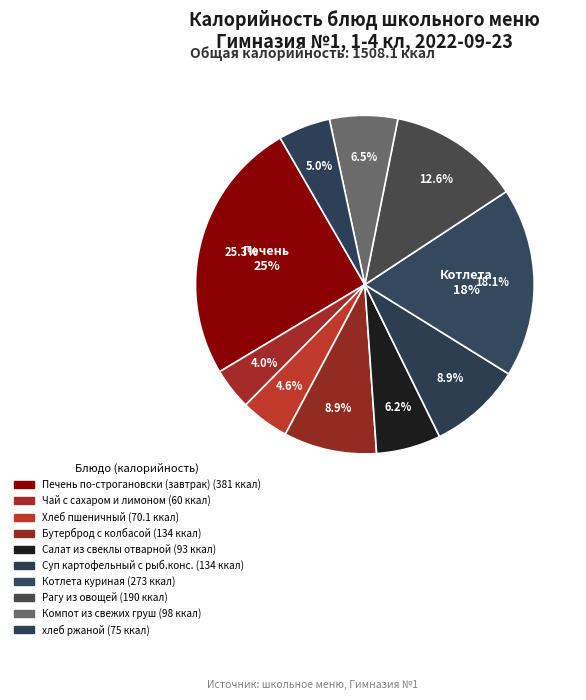

How many segments does this pie chart have?

10